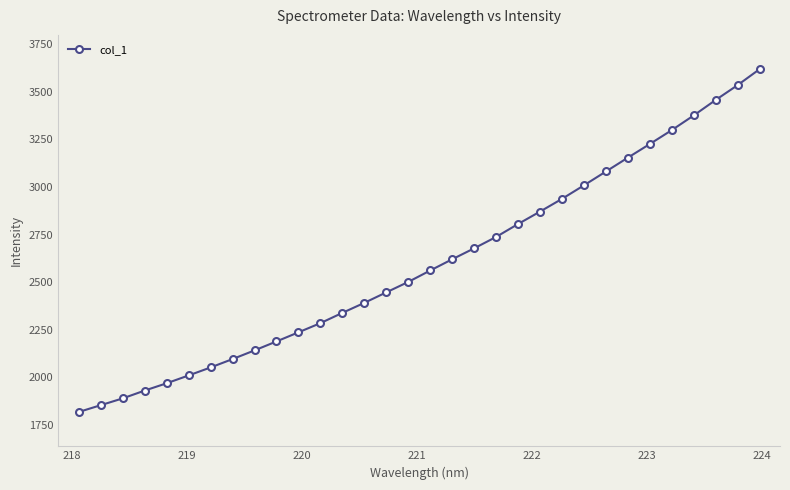

True or false: the data has more than 0 interior local peaks.

False